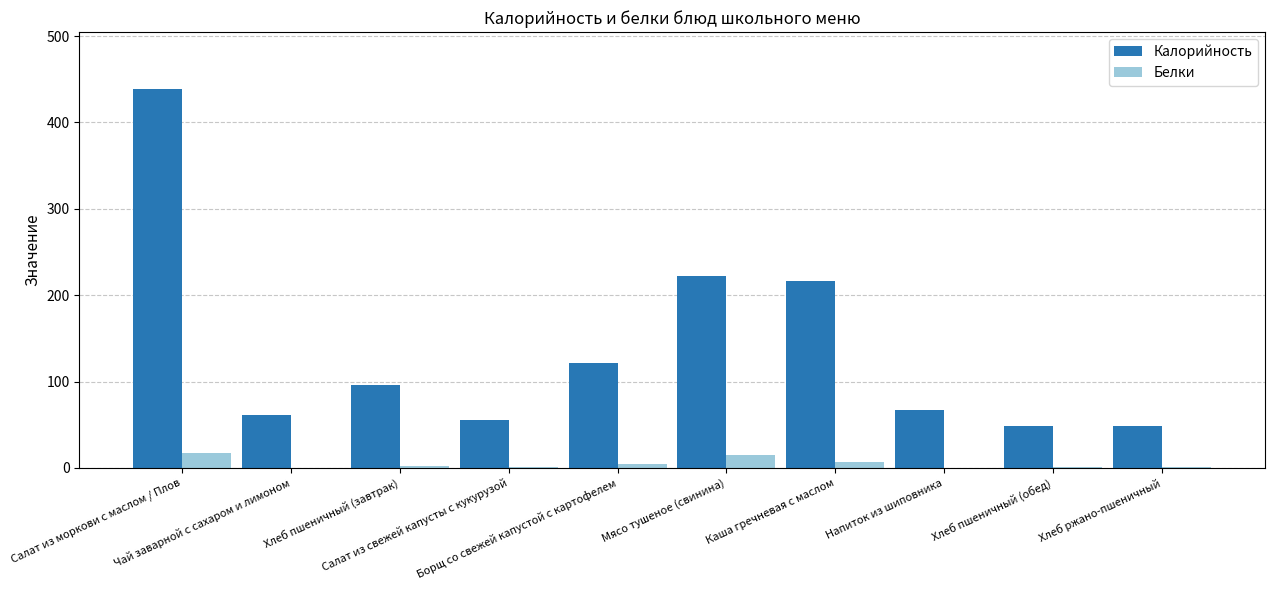

How many groups of bars are there?

10